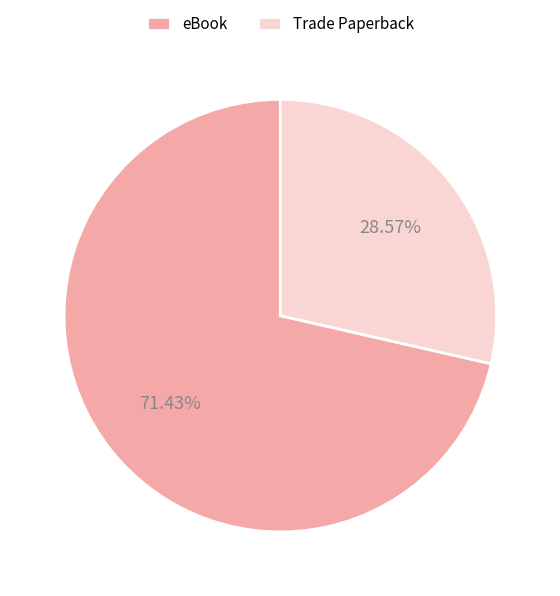

True or false: eBook accounts for 57% of the total.

False